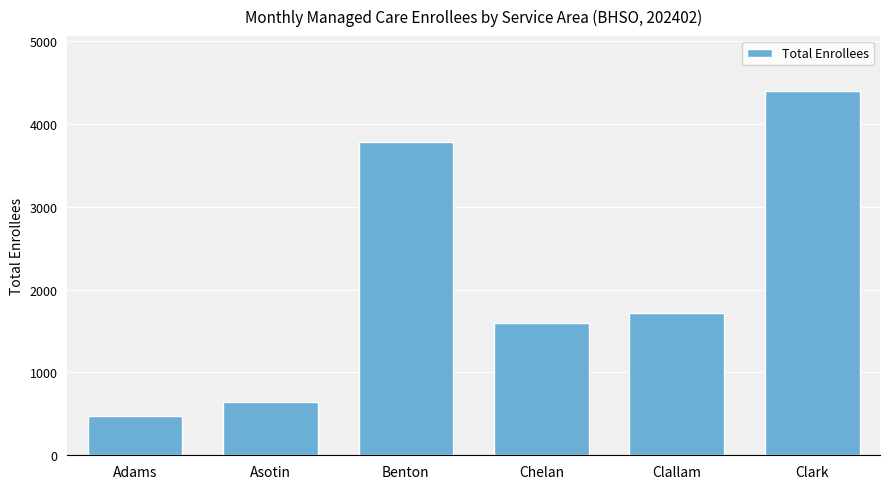

What is the sum of the values at Asotin and Chelan?

2245